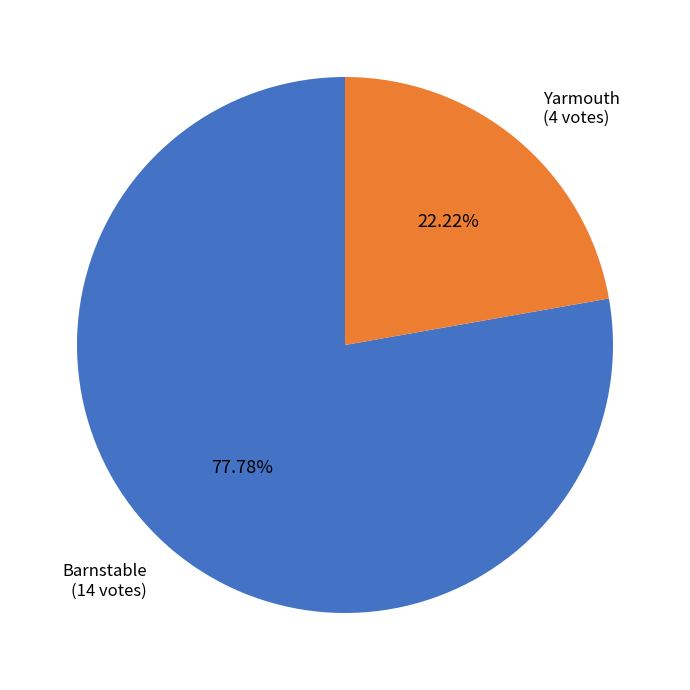

Is there any slice that represents more than half of the pie?

Yes